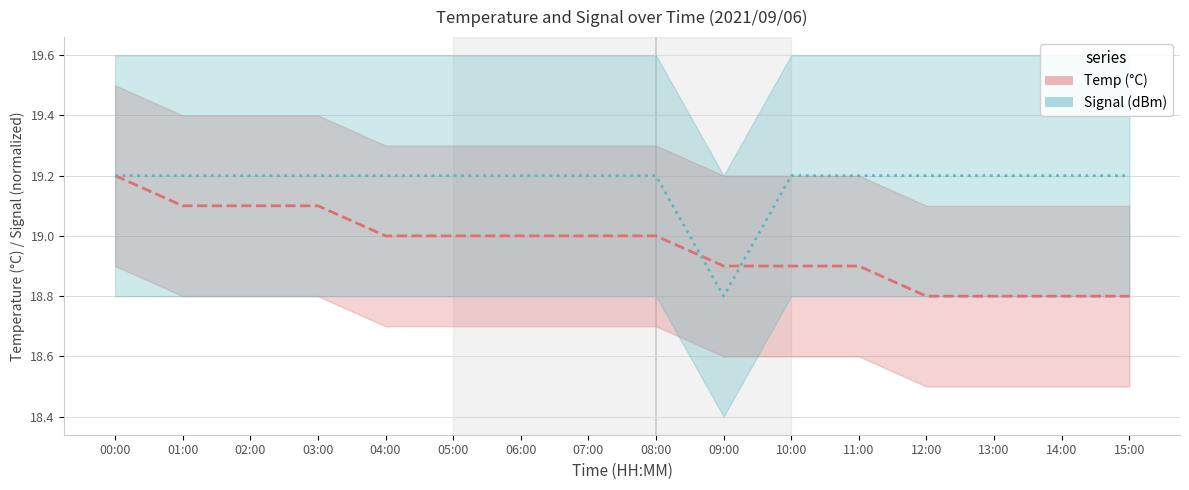

What is the total value across all series at 07:00?

38.2